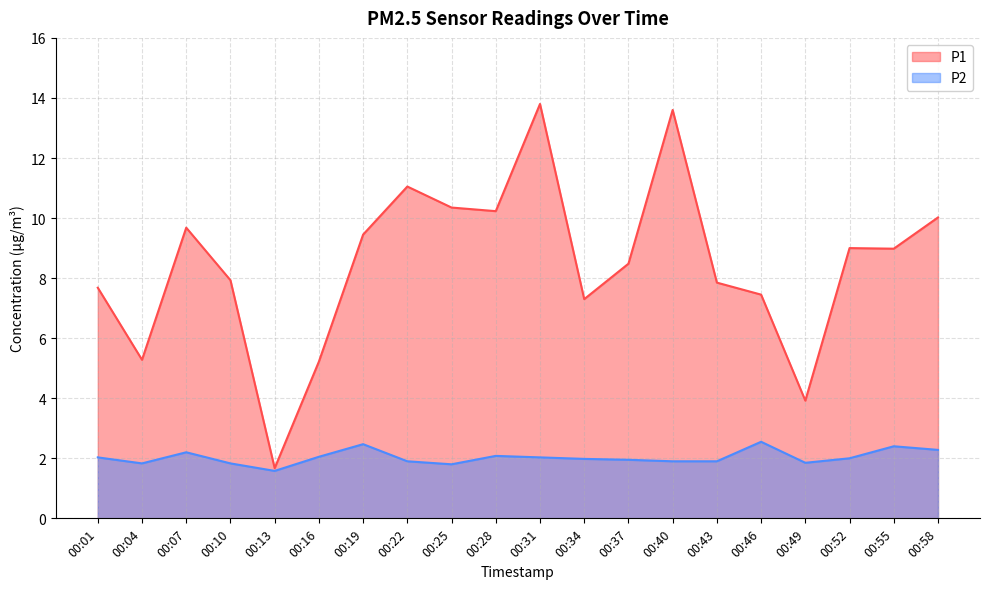

Read the P1 value at 00:25.

10.3